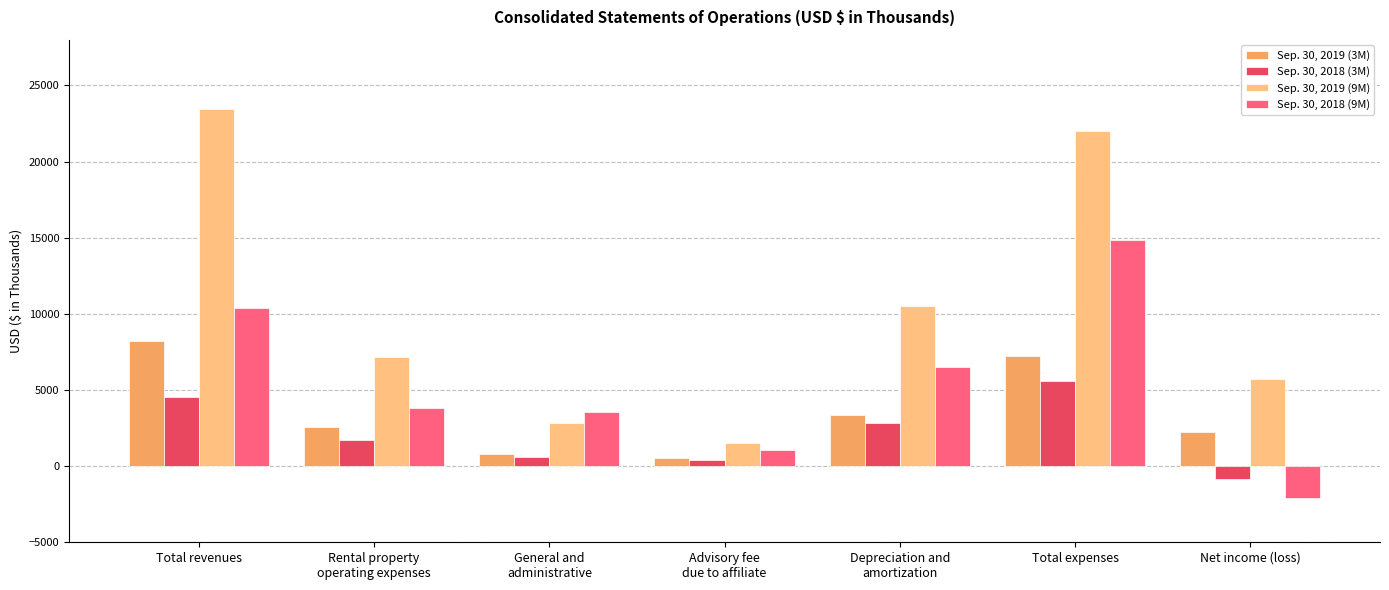

At which category is the sum across all series the highest?

Total expenses